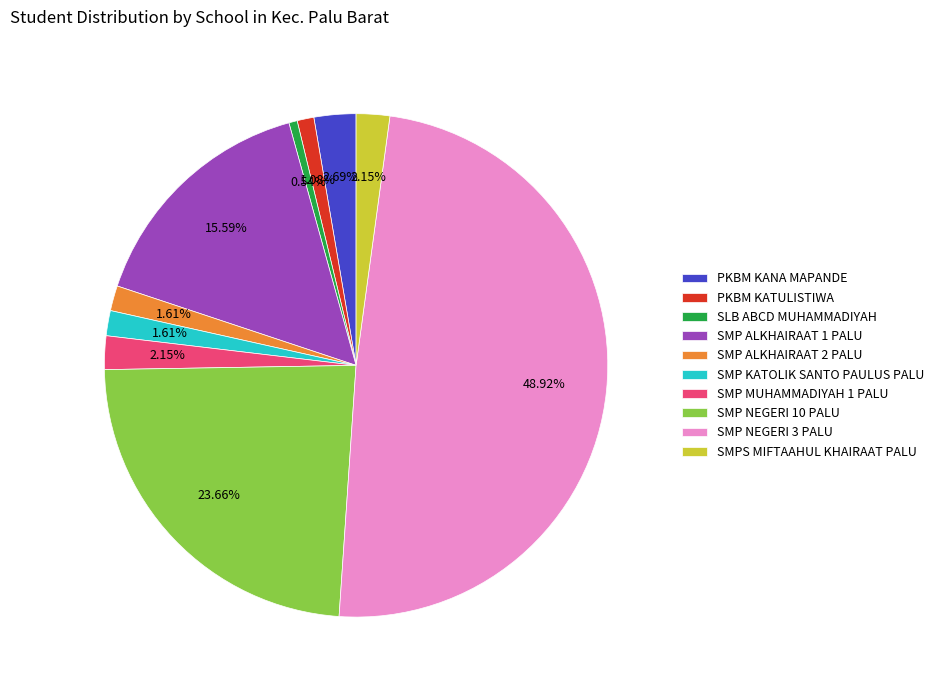

What percentage is NOT represented by SLB ABCD MUHAMMADIYAH?

99.5%